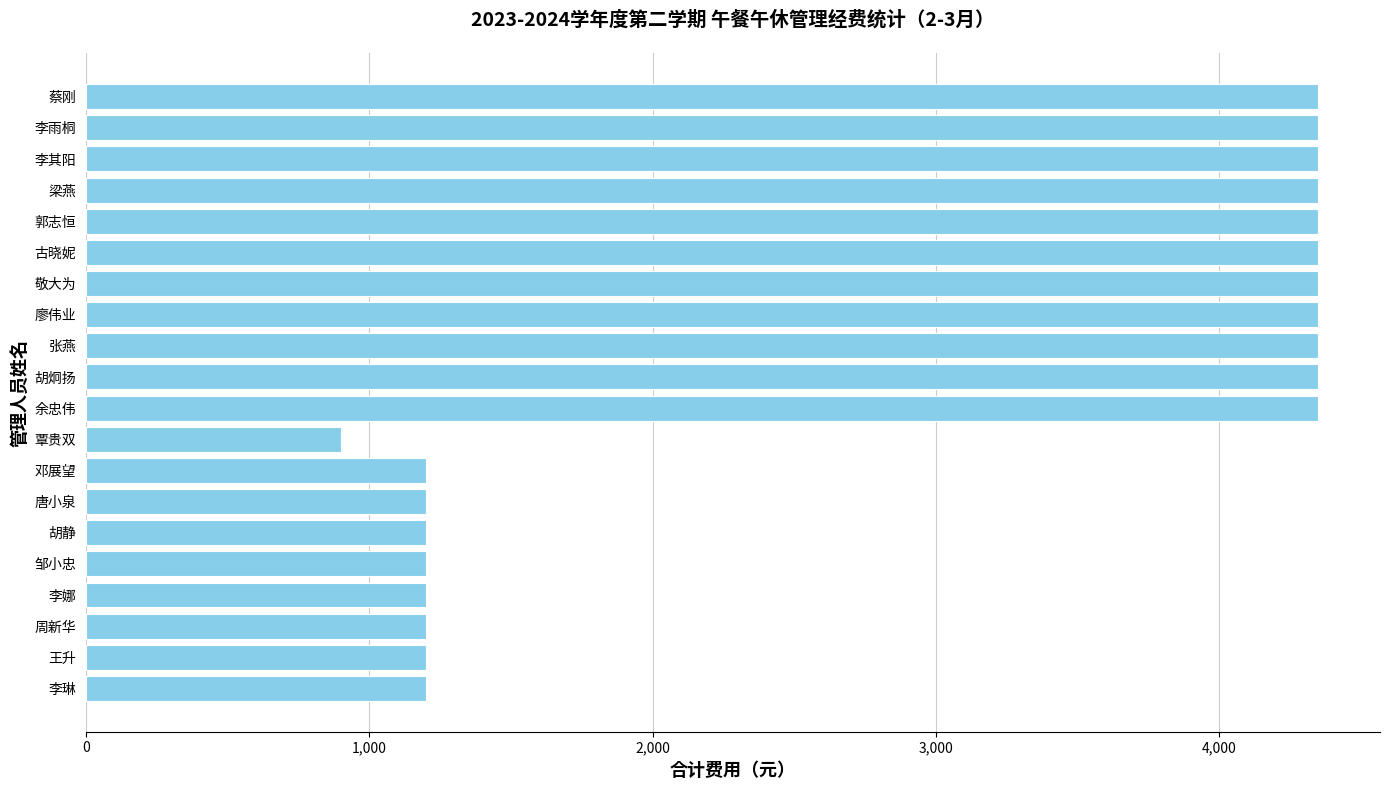

What value does the data have at 邹小忠, to the nearest 50?

1200